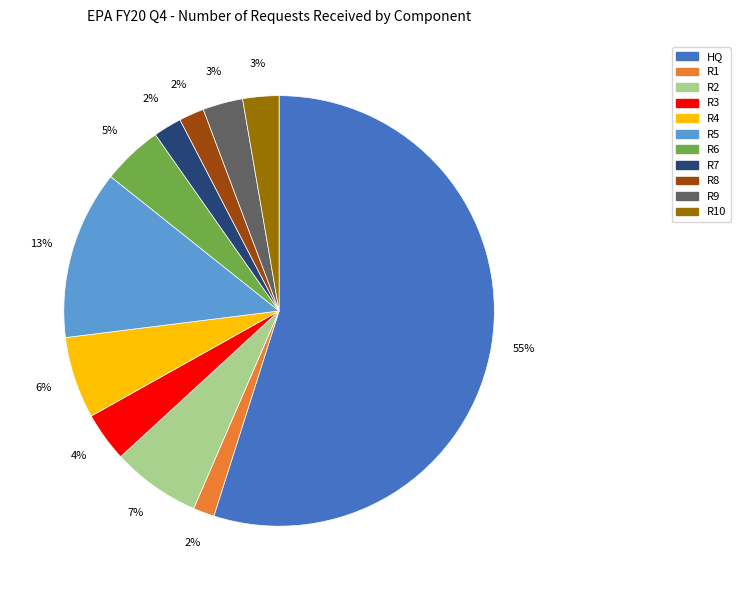

How many segments does this pie chart have?

11